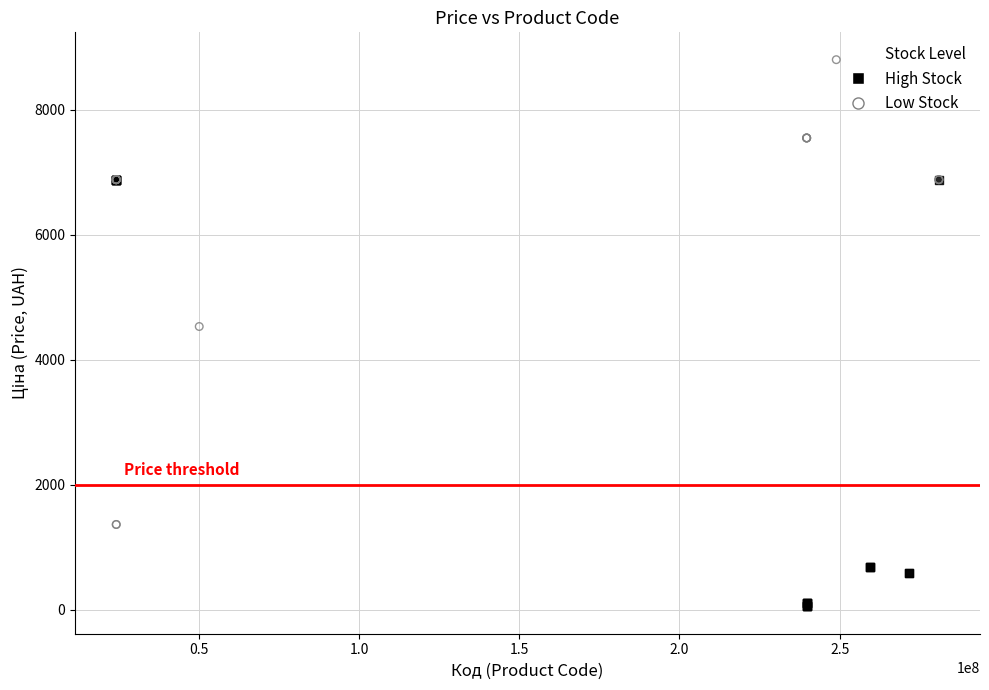

Which series reaches the minimum Y coordinate?

High Stock